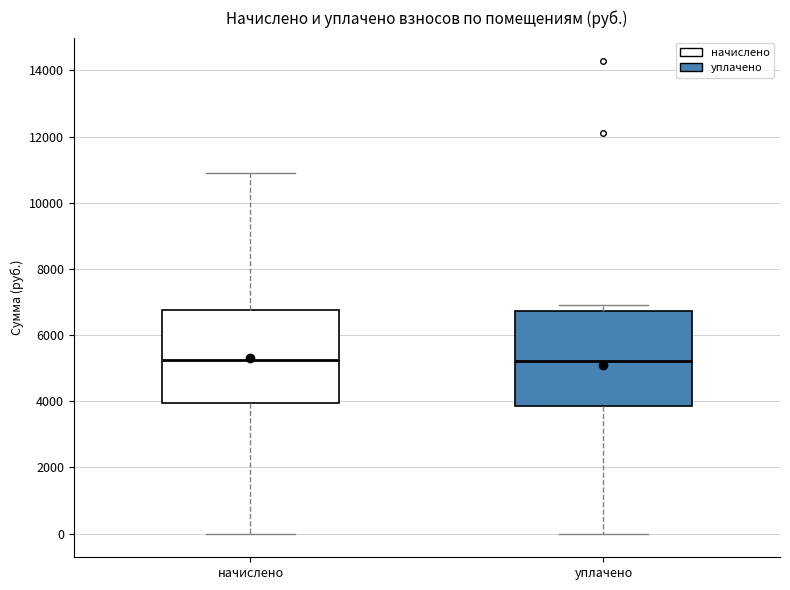

Reading left to right, transcribe this box plot: for each box, give where its median line is, the range the box spans, and where its two whiskers end, as read against the y-axis. The values are not printed on the chart, so give them approximately, as read against the axis.

начислено: median 5200, box 4000 to 6800, whiskers 0 to 11000
уплачено: median 5200, box 3800 to 6800, whiskers 0 to 7000